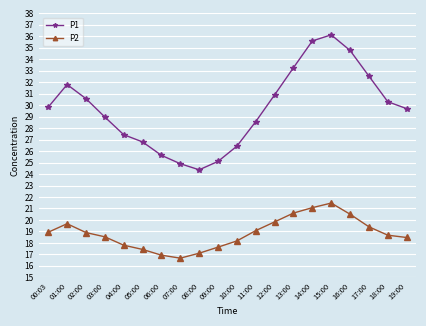

At 05:00, list the series in order from smallest to largest.

P2, P1